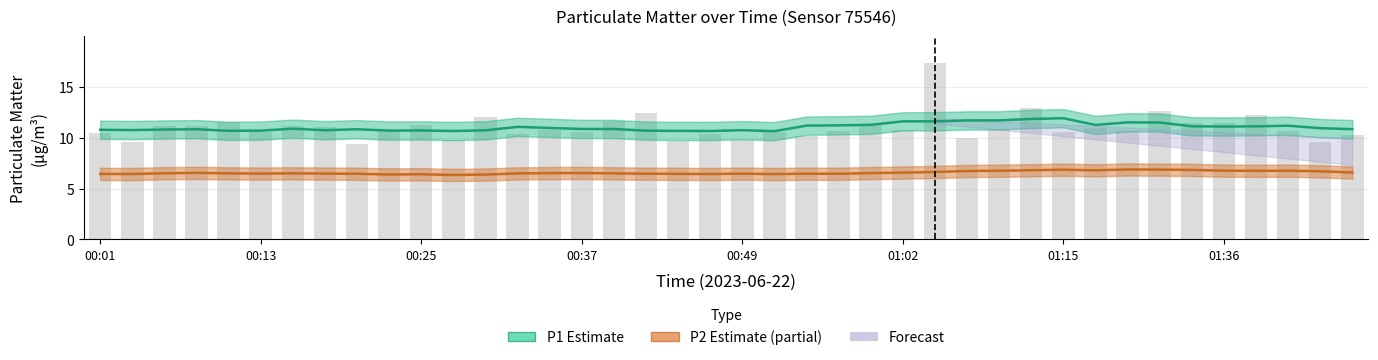

True or false: P1 (Estimate) has a value of 10.9 at 00:37.

True